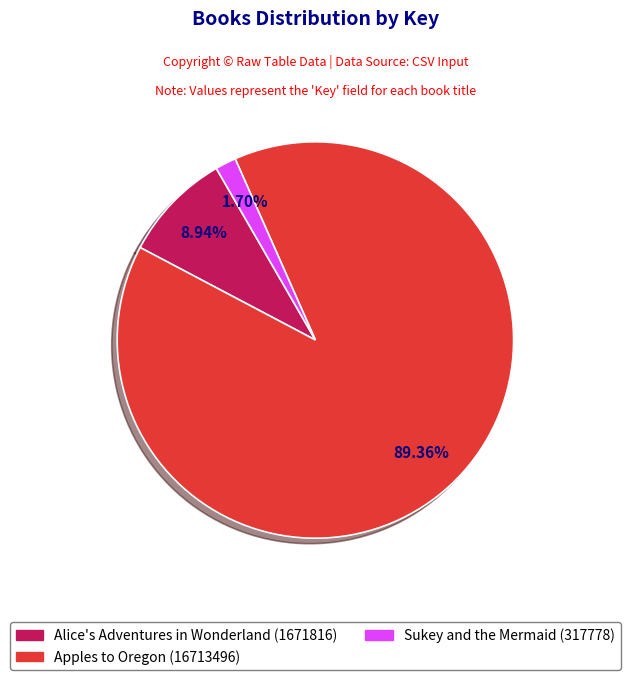

To the nearest percent, what is the difference between the Sukey and the Mermaid (317778) and Apples to Oregon (16713496) slice percentages?

88%